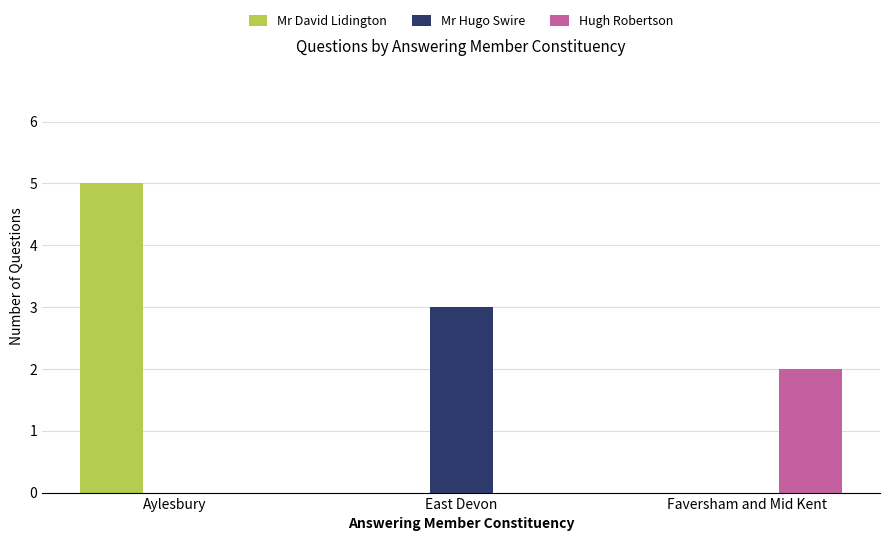

What is the total value across all series at Aylesbury?

5